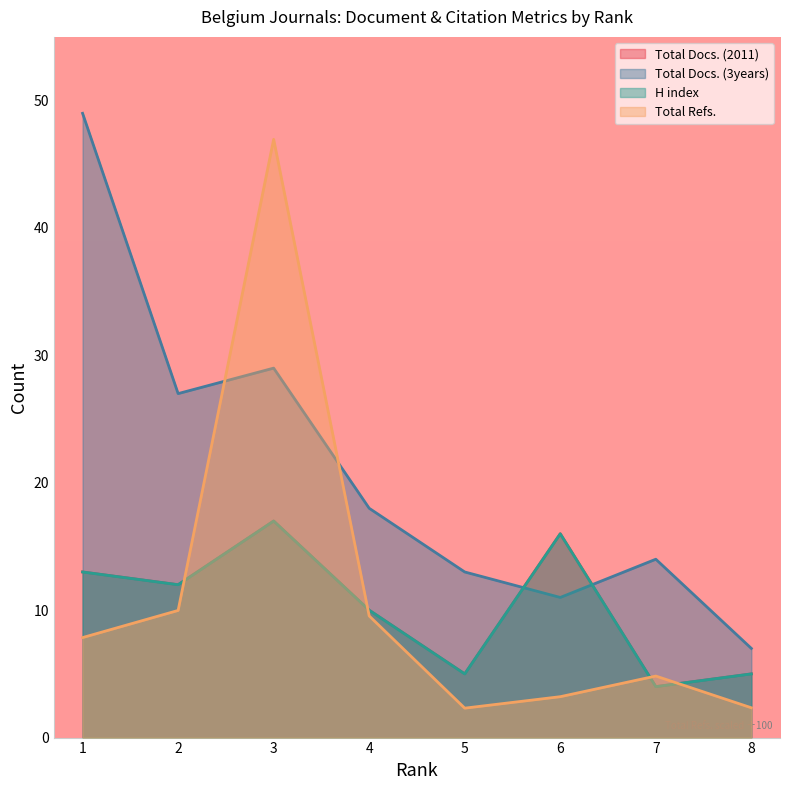

True or false: Total Docs. (2011) and H index intersect in this chart.

False